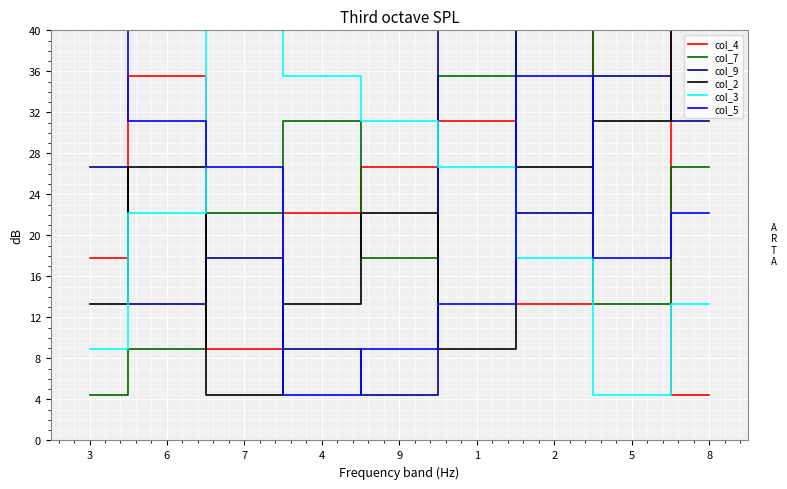

How many times do col_7 and col_9 cross each other?

4